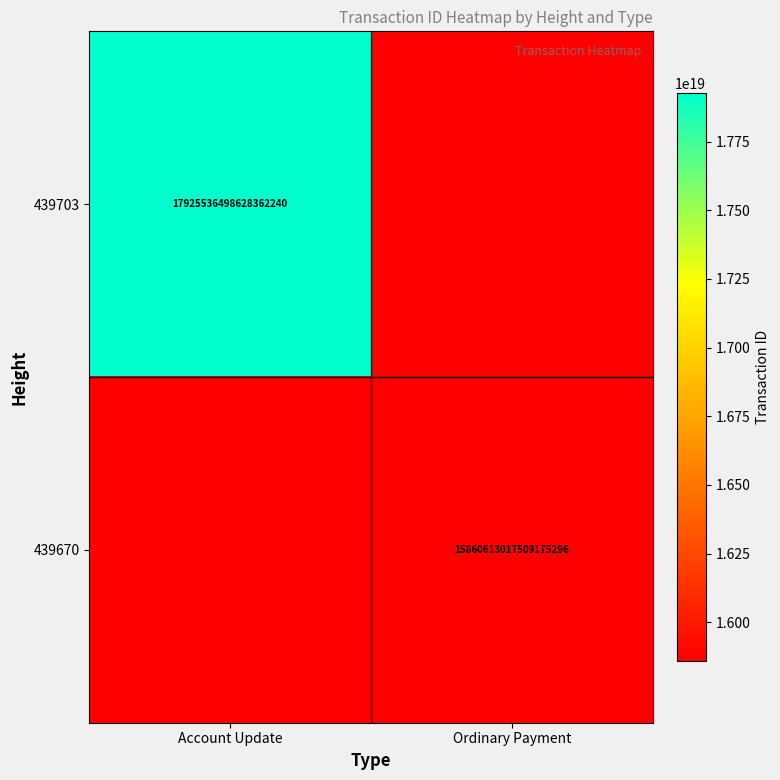

The 439670 series shows 15860613017509175296 at Ordinary Payment. True or false?

True